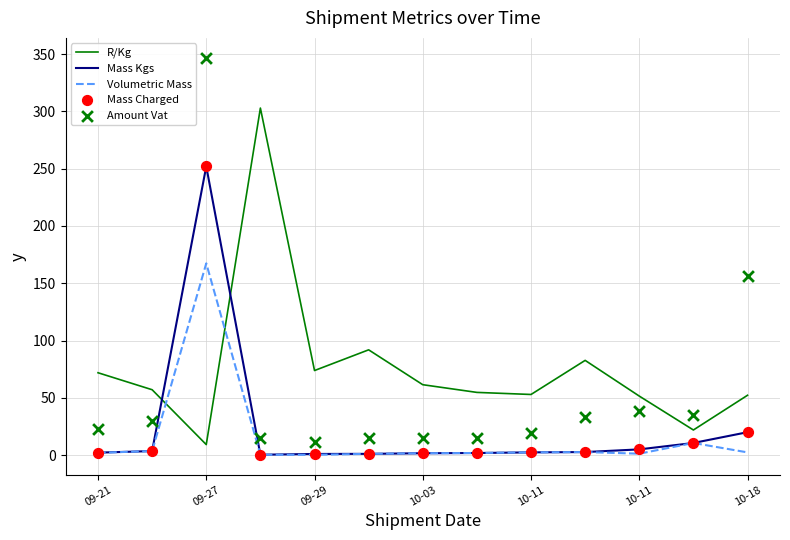

At how many categories does at least one series exceed 180?

2